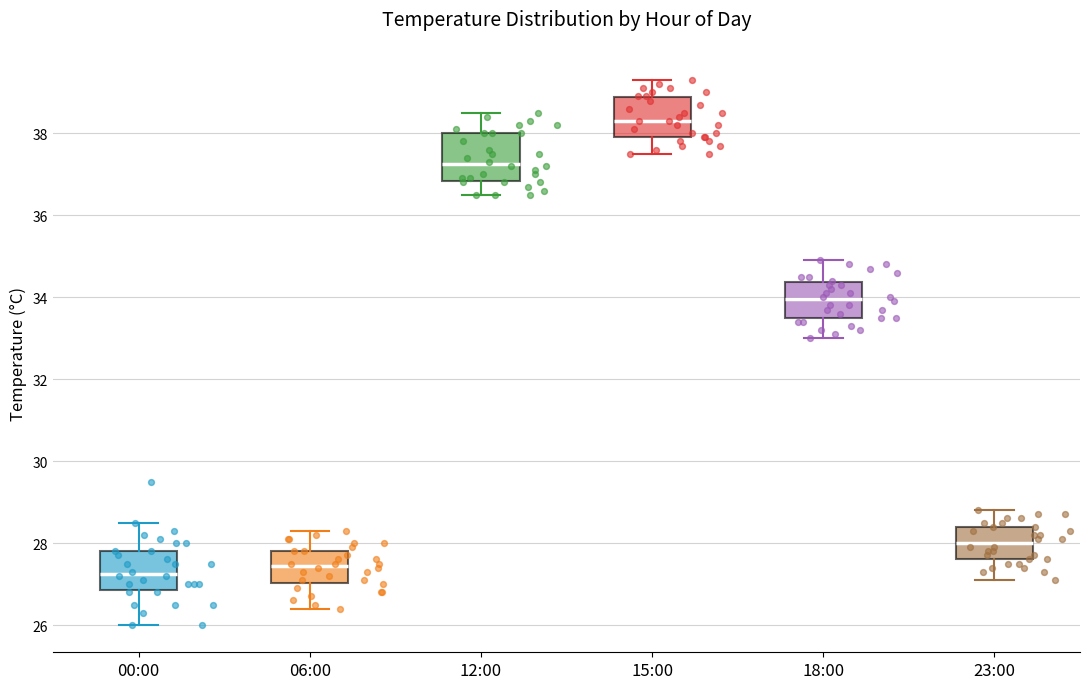

Reading left to right, transcribe this box plot: for each box, give where its median line is, the range the box spans, and where its two whiskers end, as read against the y-axis. The values are not printed on the chart, so give them approximately, as read against the axis.

00:00: median 27.2, box 26.8 to 27.8, whiskers 26.0 to 28.6
06:00: median 27.4, box 27.0 to 27.8, whiskers 26.4 to 28.4
12:00: median 37.2, box 36.8 to 38.0, whiskers 36.6 to 38.6
15:00: median 38.4, box 38.0 to 38.8, whiskers 37.6 to 39.4
18:00: median 34.0, box 33.6 to 34.4, whiskers 33.0 to 35.0
23:00: median 28.0, box 27.6 to 28.4, whiskers 27.2 to 28.8